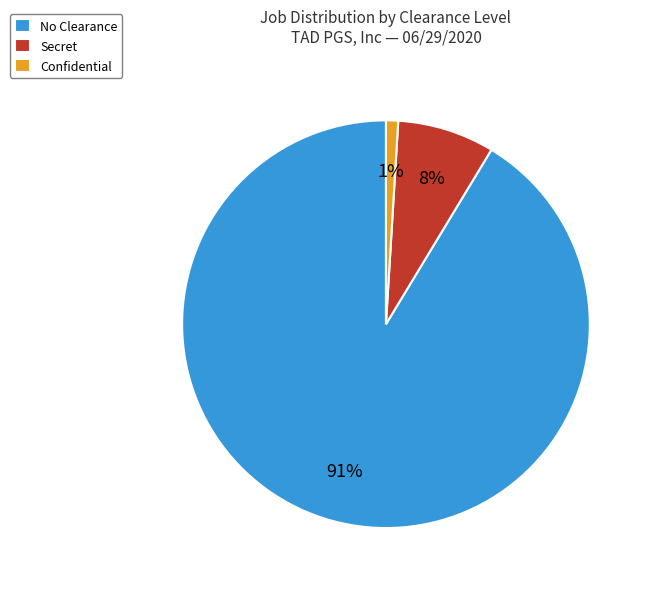

Count the number of slices in the pie.

3